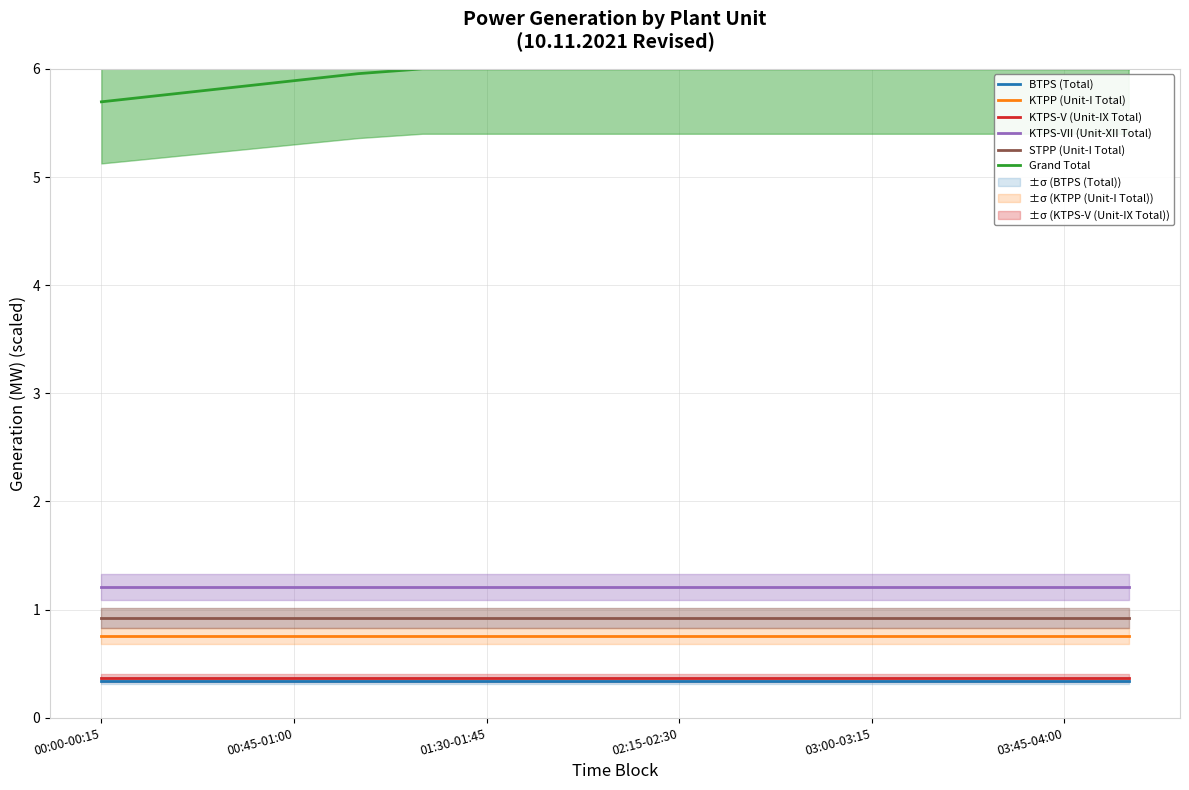

What is the average value of the KTPP (Unit-I Total) series?

0.8